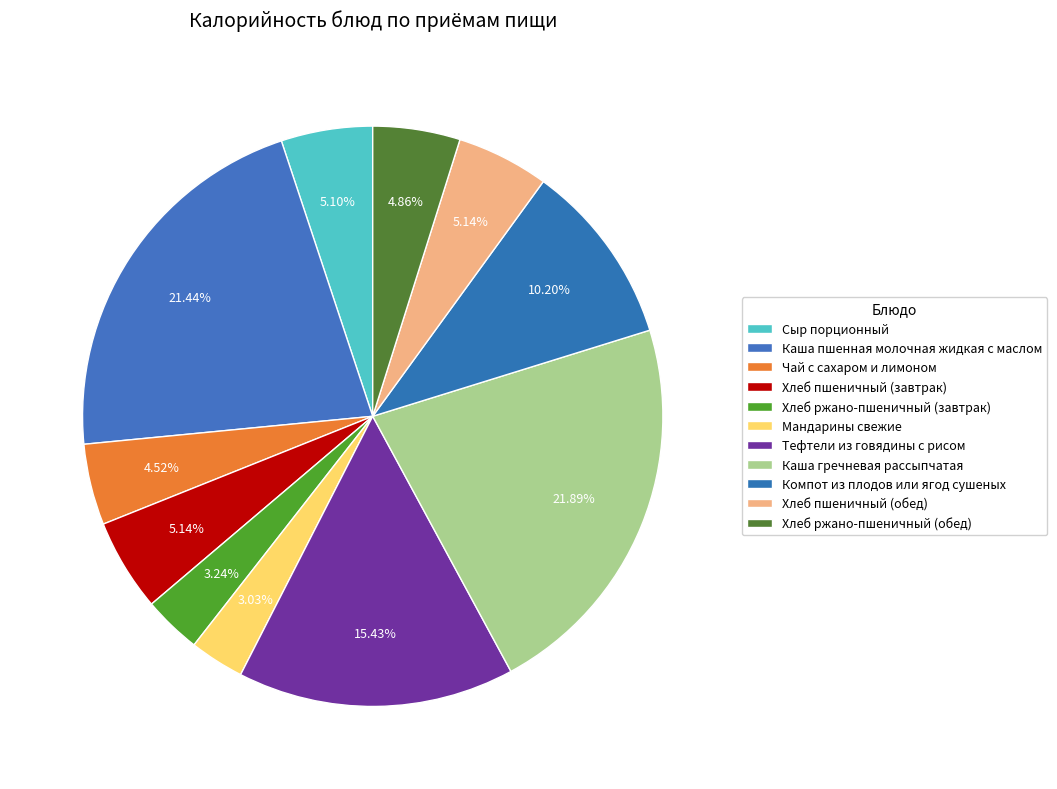

The Тефтели из говядины с рисом slice represents 26% of the pie. True or false?

False